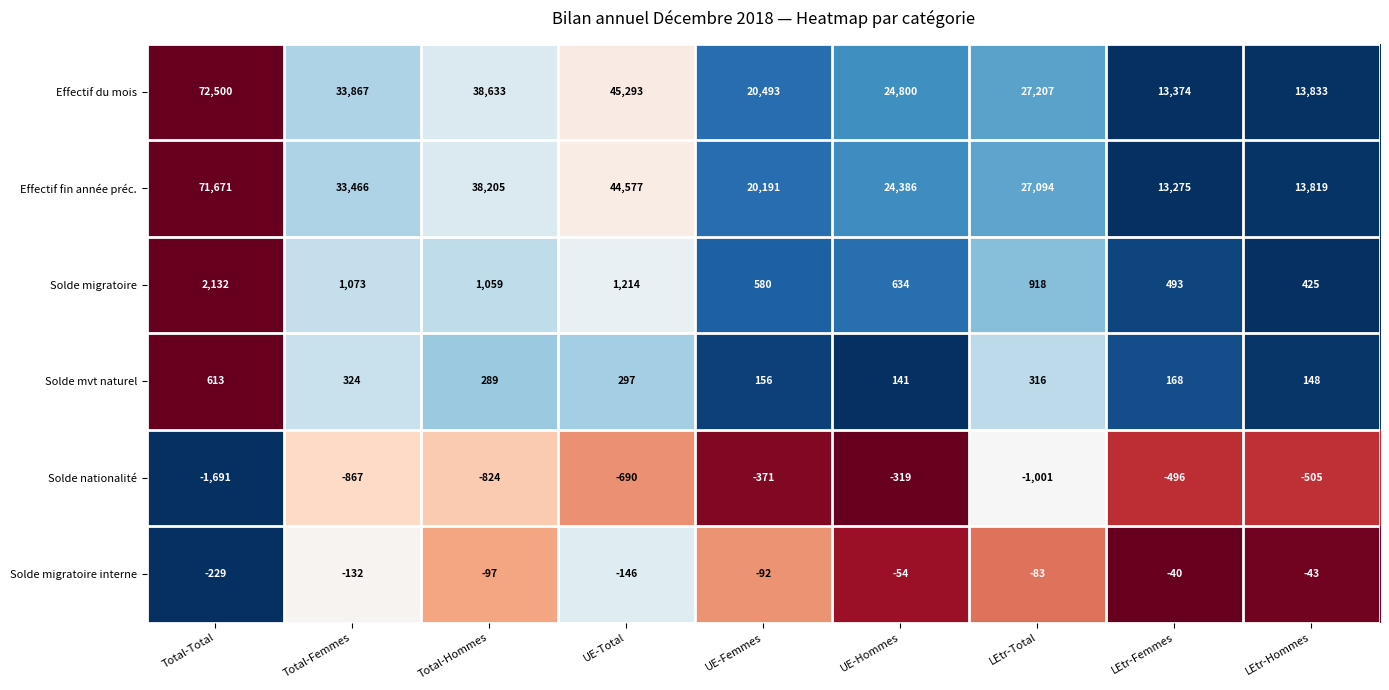

Rank the series at LEtr-Hommes from lowest to highest value.

Solde nationalité, Solde migratoire interne, Solde mvt naturel, Solde migratoire, Effectif fin année préc., Effectif du mois